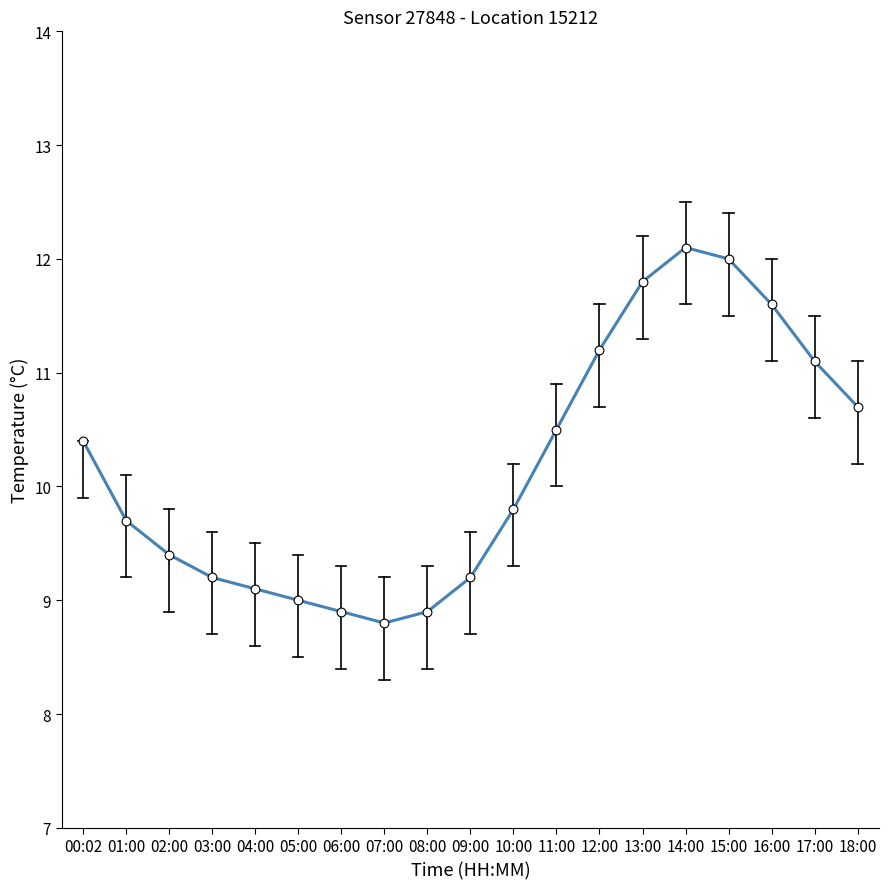

What is the ratio of the value at 06:00 to the value at 12:00?

0.8